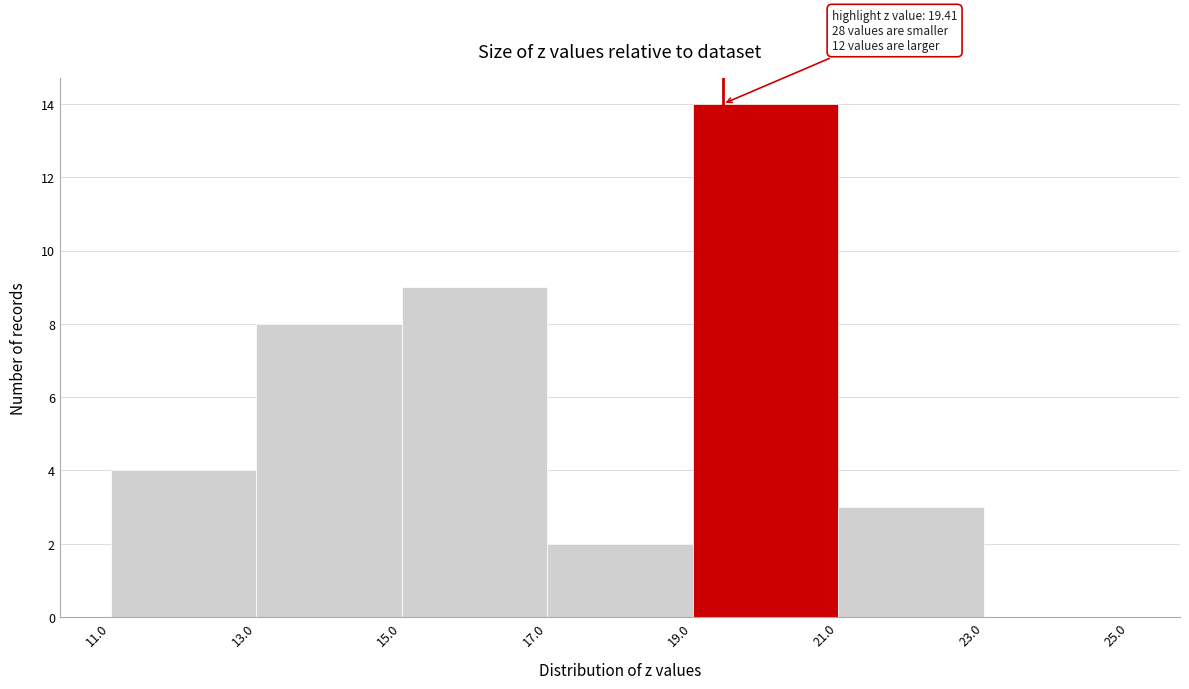

Which range on the x-axis has the tallest bar?

19.0 to 21.0